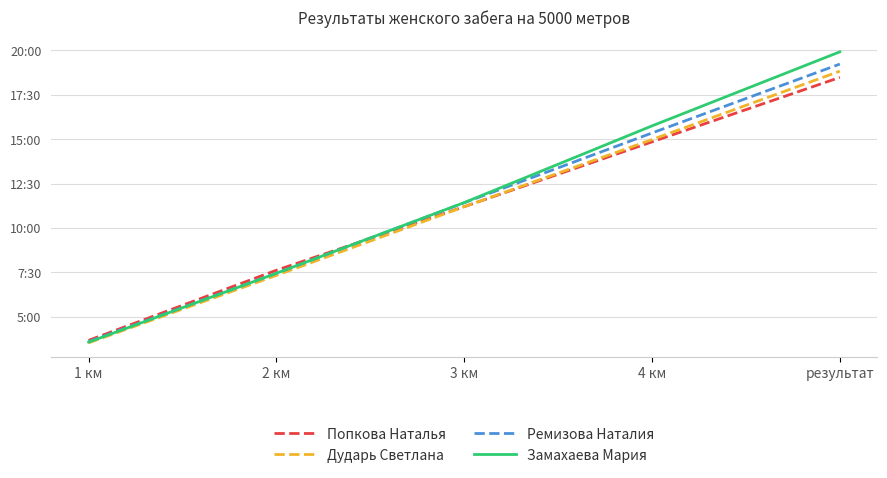

What is the difference between the maximum and second lowest values in the Дударь Светлана series?

11.5